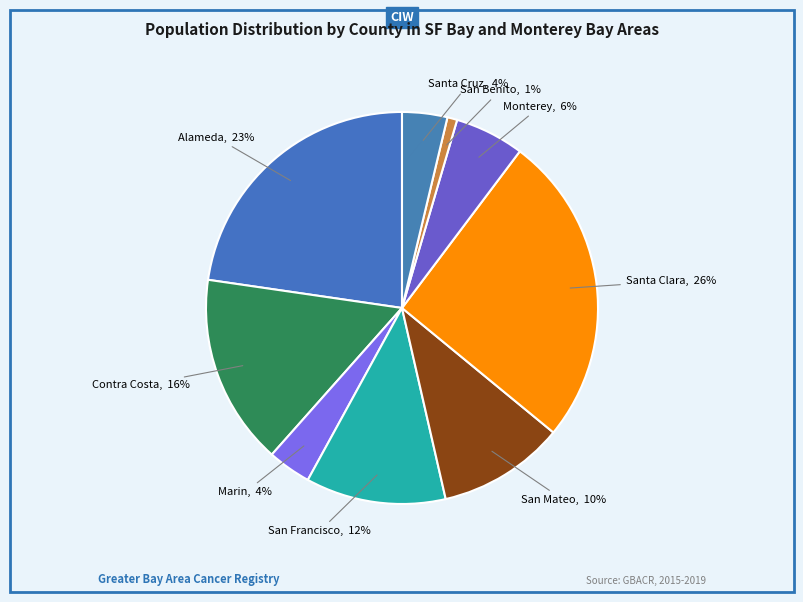

To the nearest percent, what is the average slice percentage?

11%